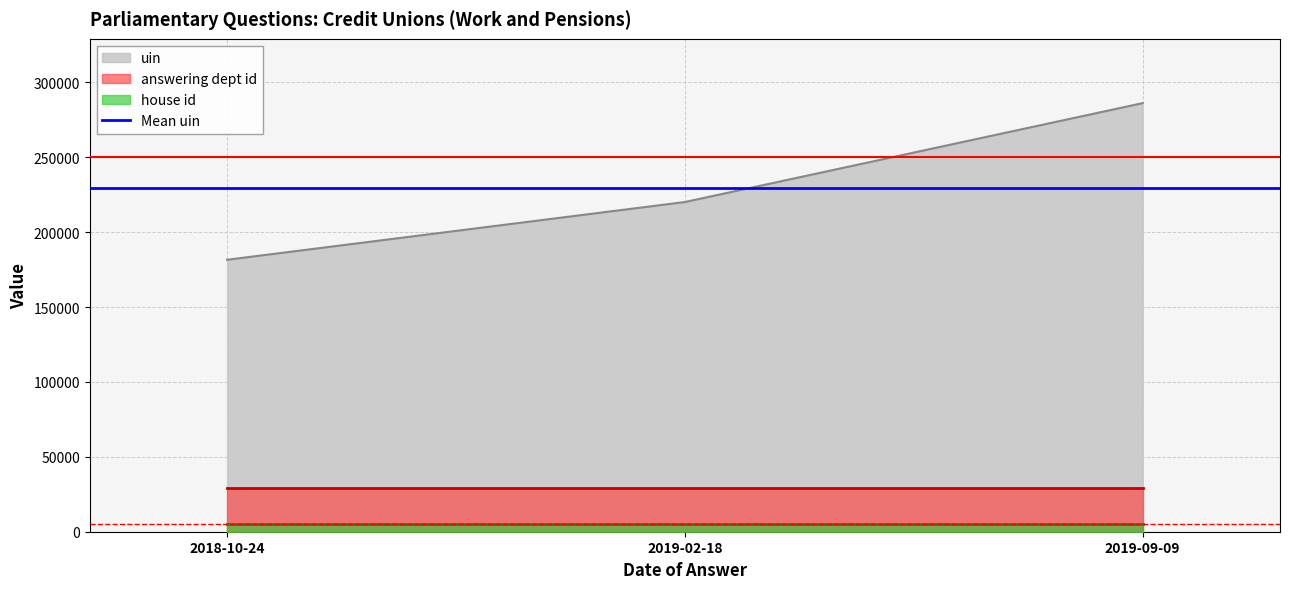

What is the difference between the uin values at 2019-02-18 and 2018-10-24?

38555